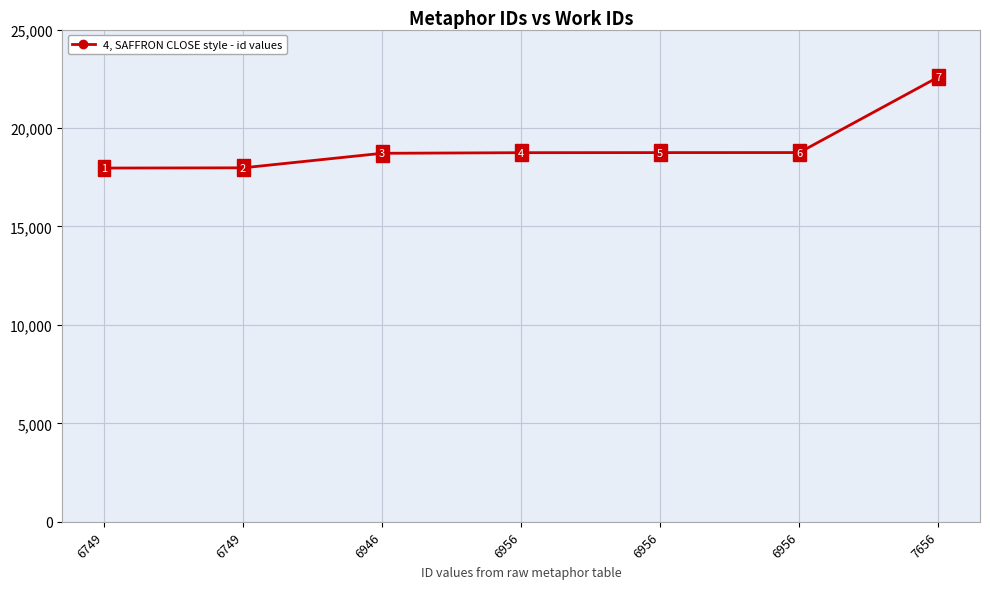

What is the difference between the maximum and minimum values?

4620